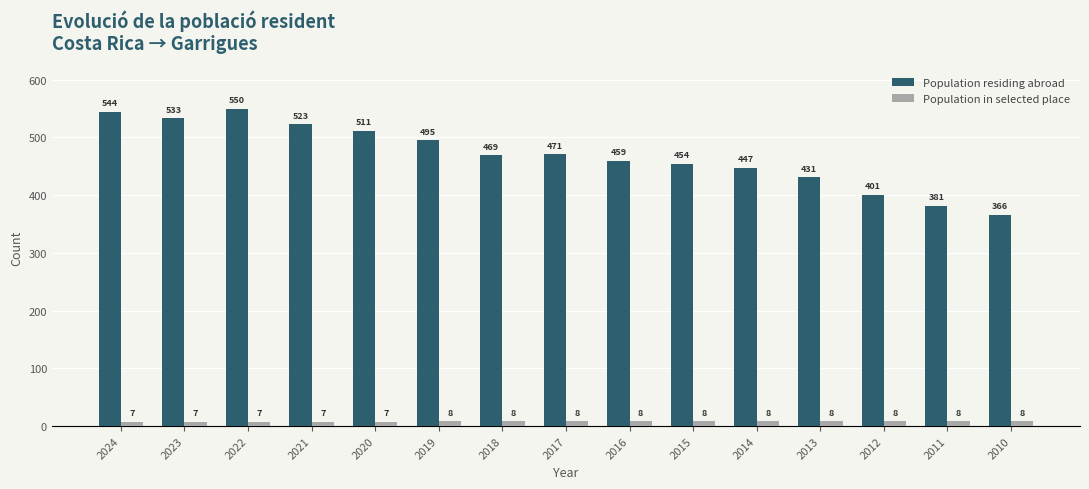

How many bars are there in total?

30